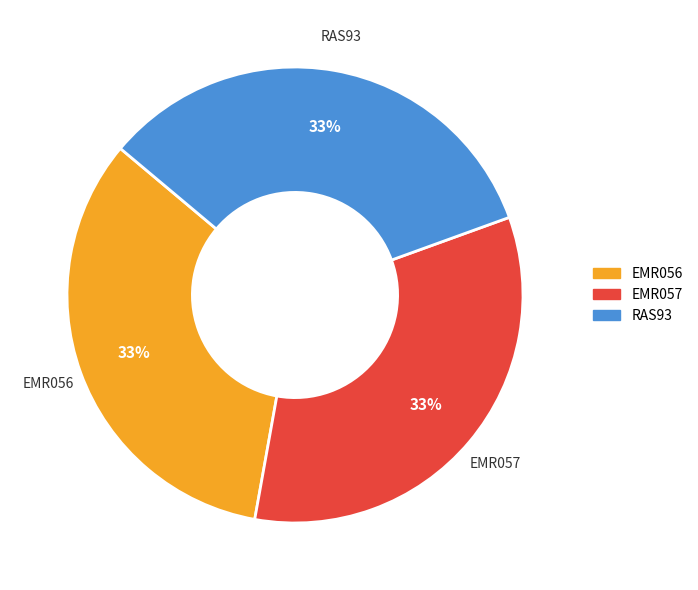

Combined, do EMR057 and RAS93 account for over 50%?

Yes